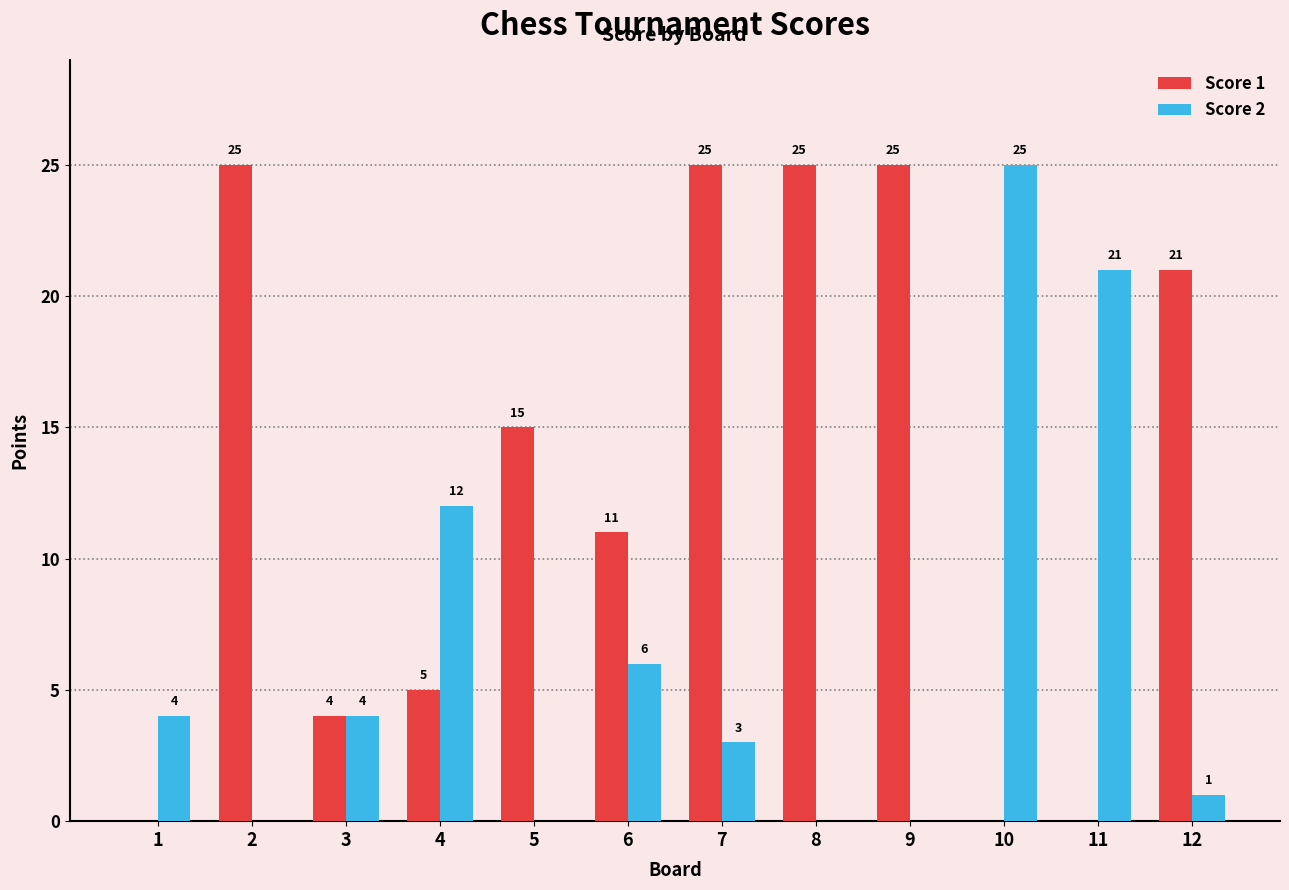

Where does the Score 1 series first go above 15?

2